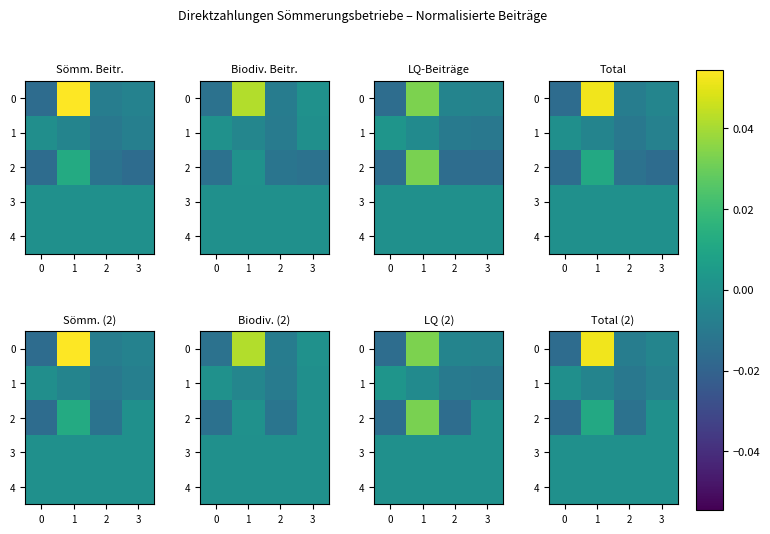

Rank the series at 3 from lowest to highest value.

1, 0, 2, 3, 4